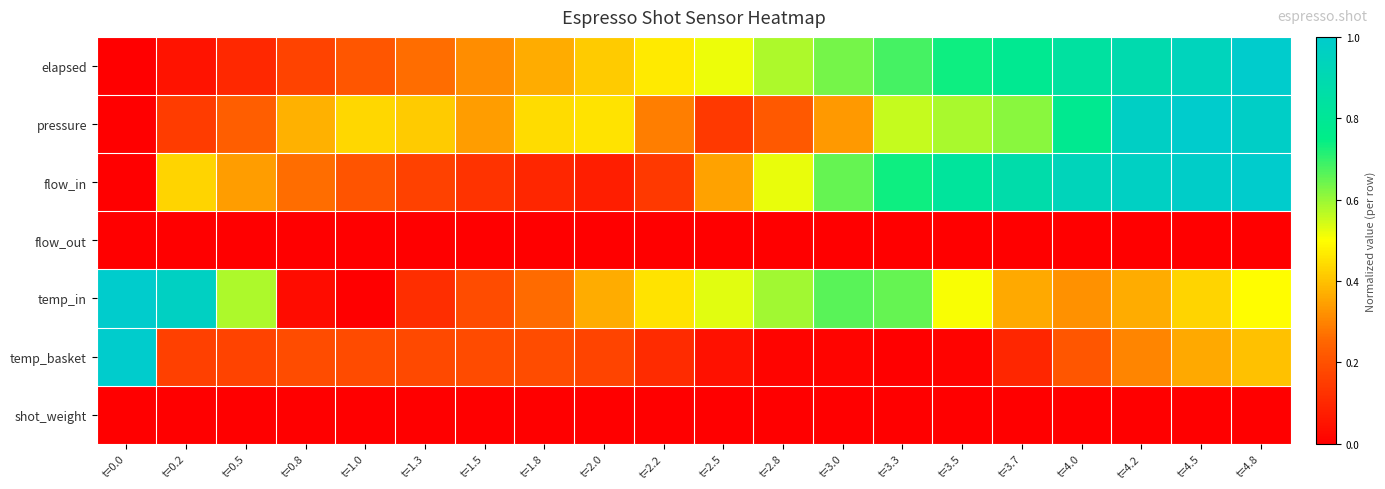

Rank the series by their maximum value, from highest to lowest.

elapsed, pressure, flow_in, temp_in, temp_basket, flow_out, shot_weight